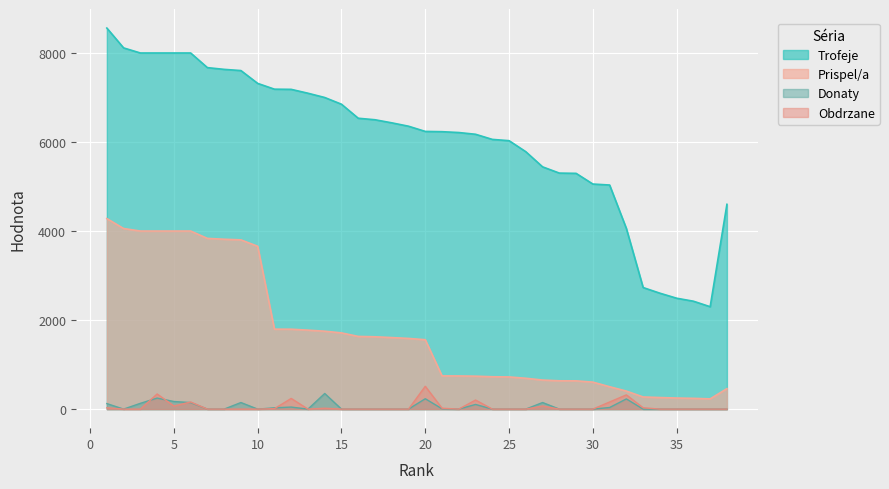

At which category is the sum across all series the highest?

1